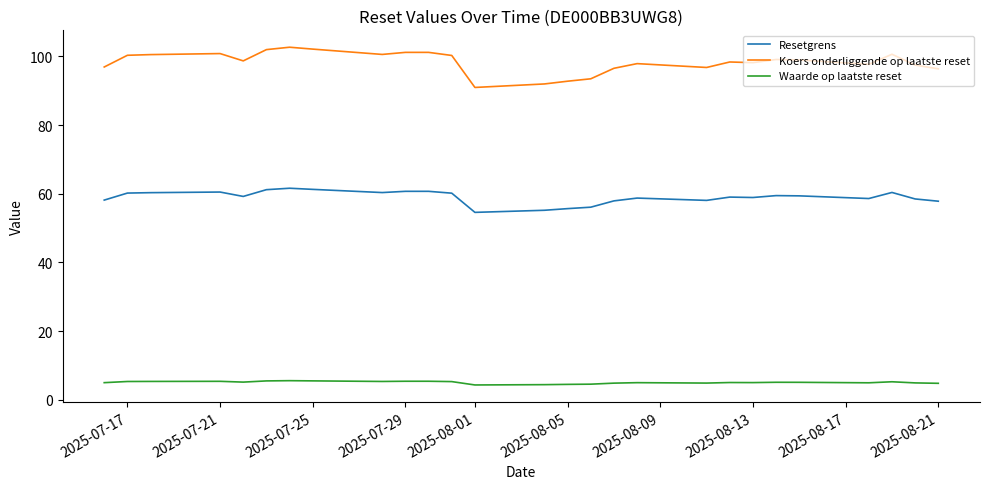

Which series has the largest range (max minus min)?

Koers onderliggende op laatste reset